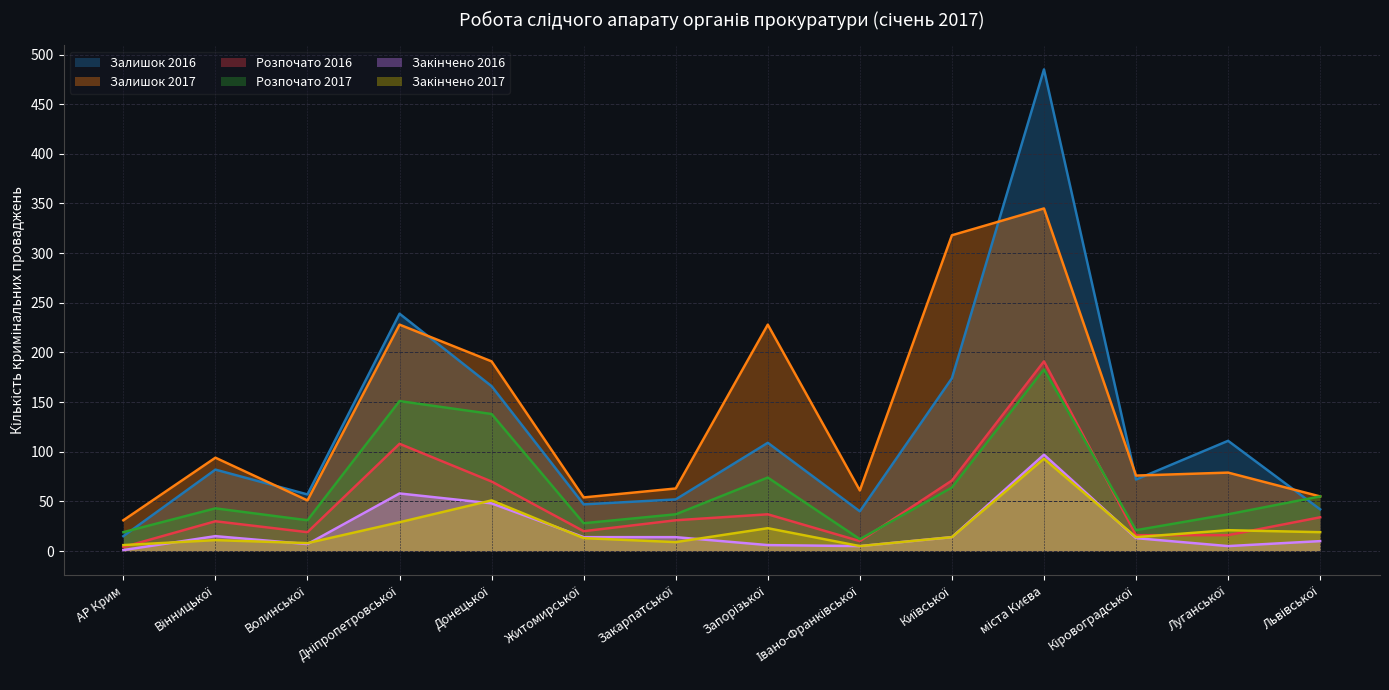

What are all the series names shown in the legend?

Залишок 2016, Залишок 2017, Розпочато 2016, Розпочато 2017, Закінчено 2016, Закінчено 2017